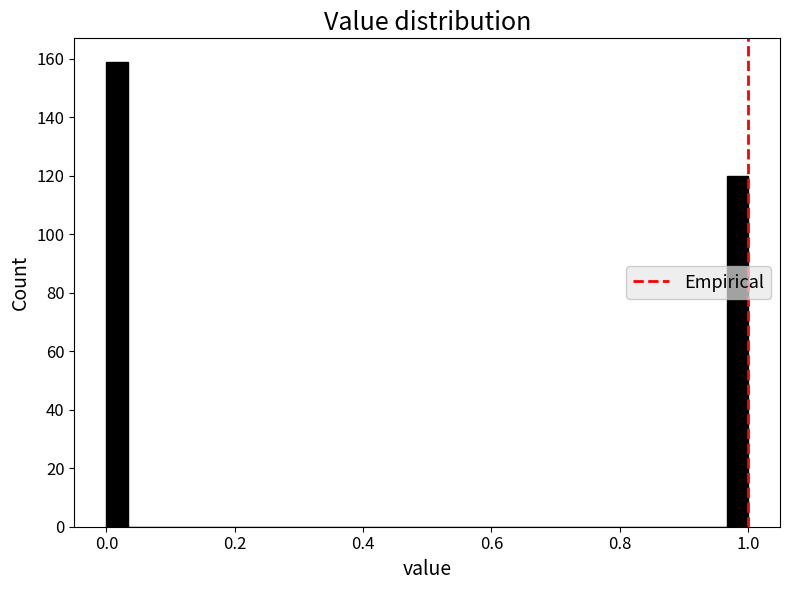

Around what value on the x-axis is the tallest bar? Give the approximate position of its centre, as read against the axis.

0.02